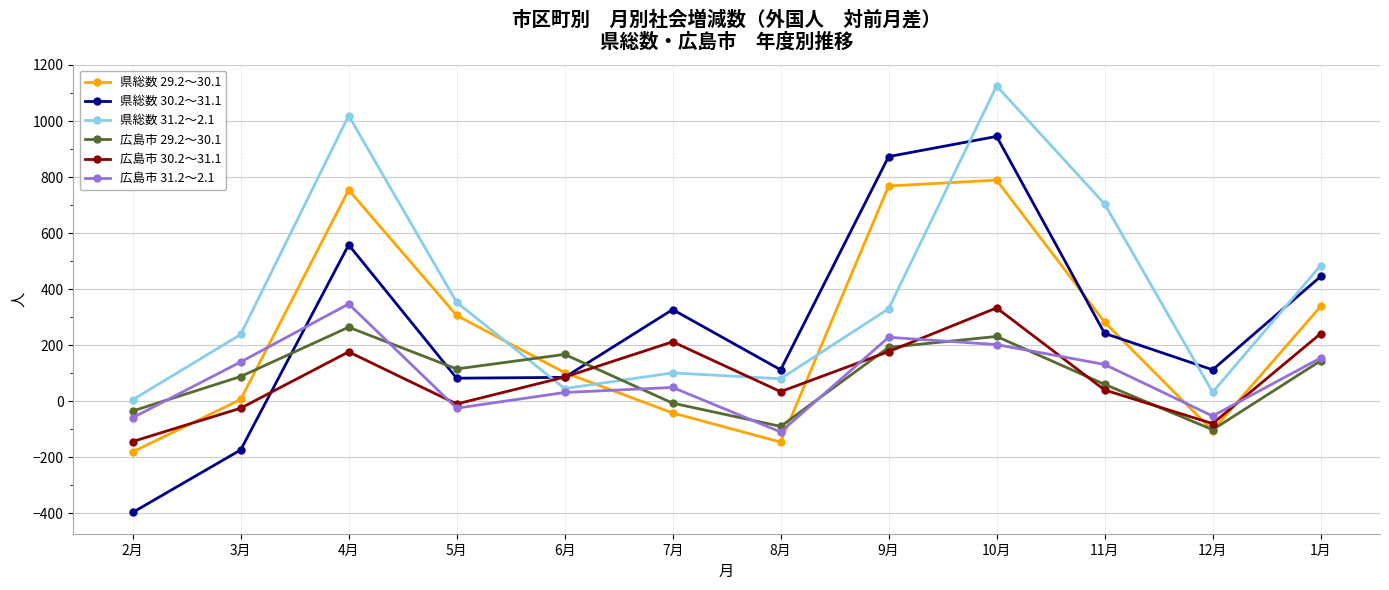

True or false: 広島市 29.2～30.1 has more than 0 points higher than both neighbors.

True